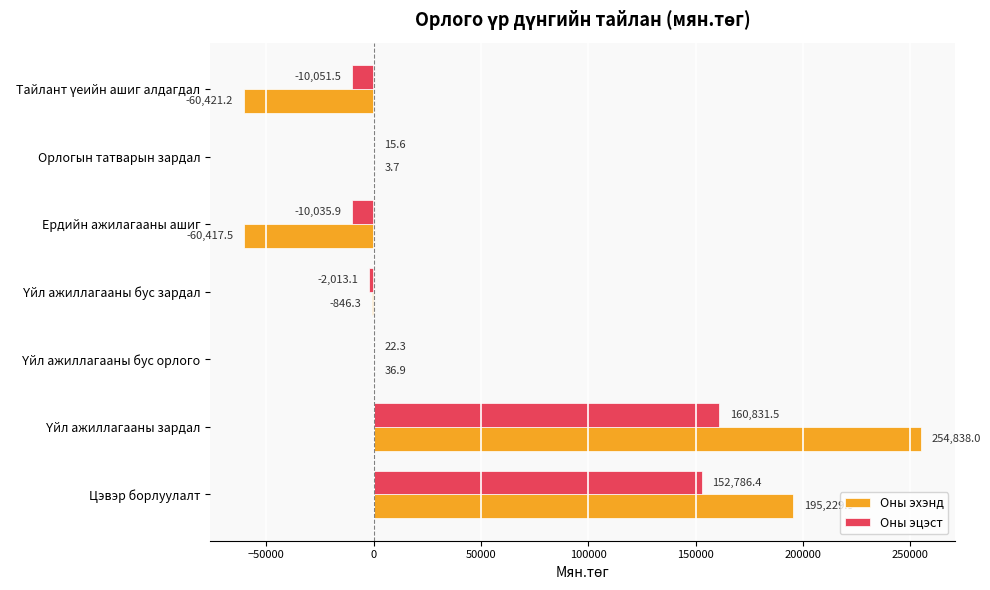

What is the highest value of the Оны эхэнд series?

254838.0